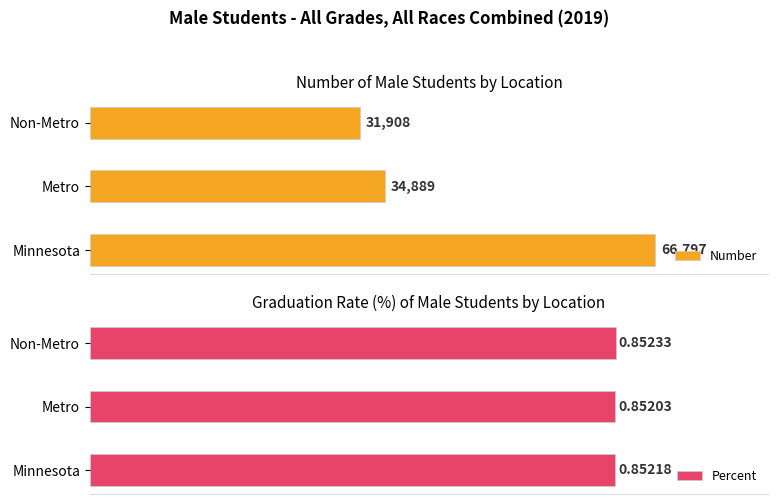

What are all the series names shown in the legend?

Number, Percent